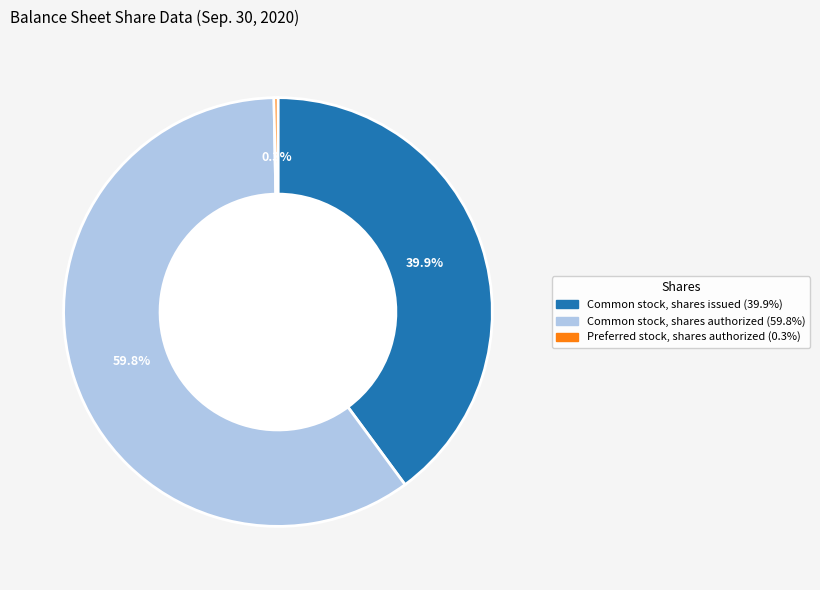

Does any single category account for the majority?

Yes